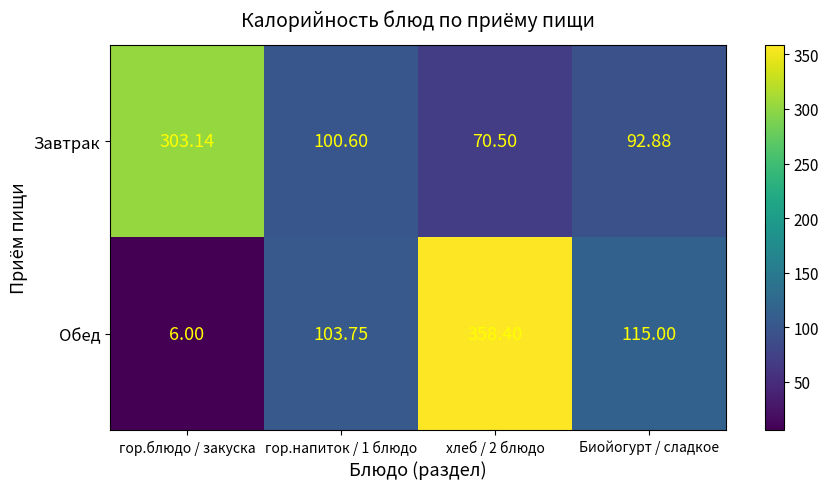

Rank the series at хлеб / 2 блюдо from lowest to highest value.

Завтрак, Обед